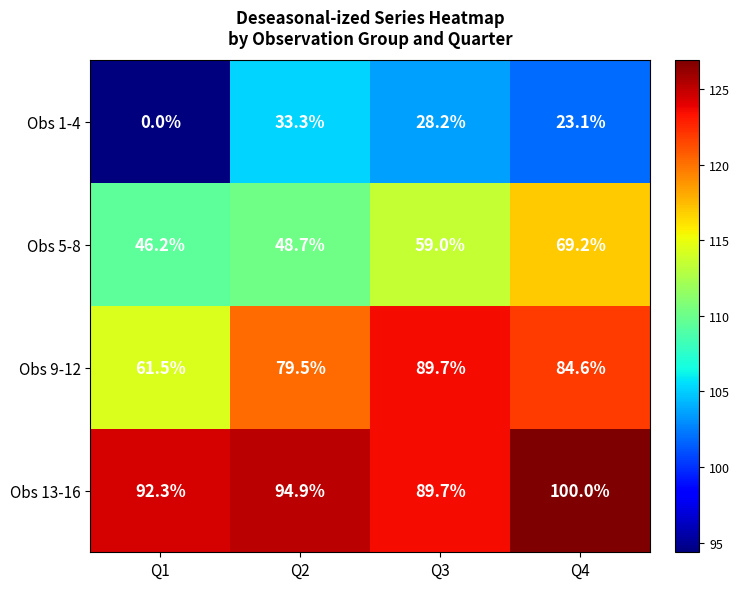

At which category is the sum across all series the highest?

Q4